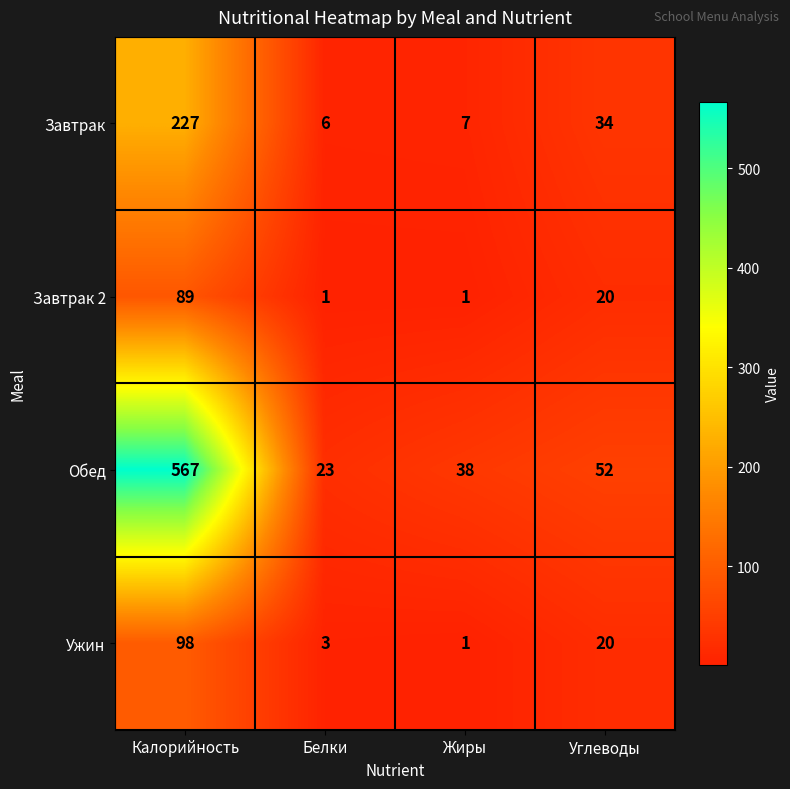

What is the total value across all series at Углеводы?

126